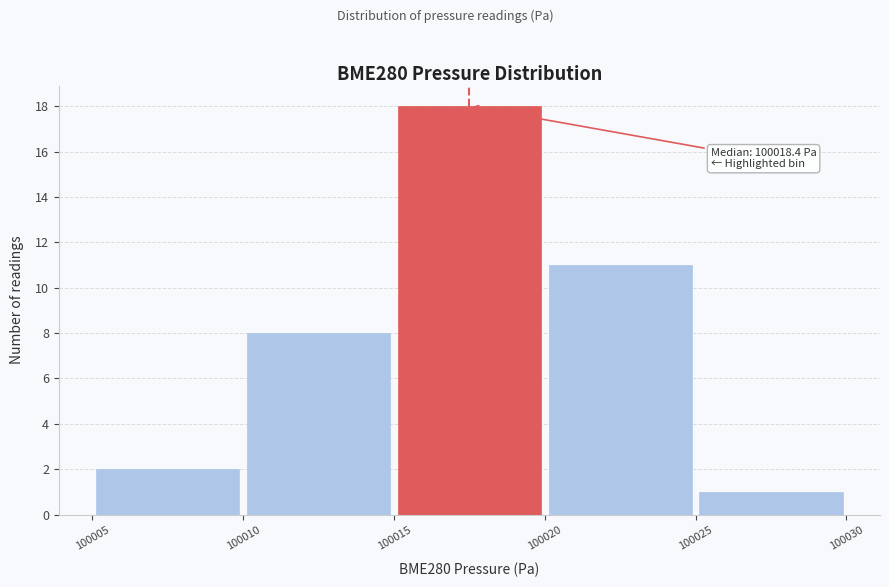

Which range on the x-axis has the tallest bar?

100015 to 100020